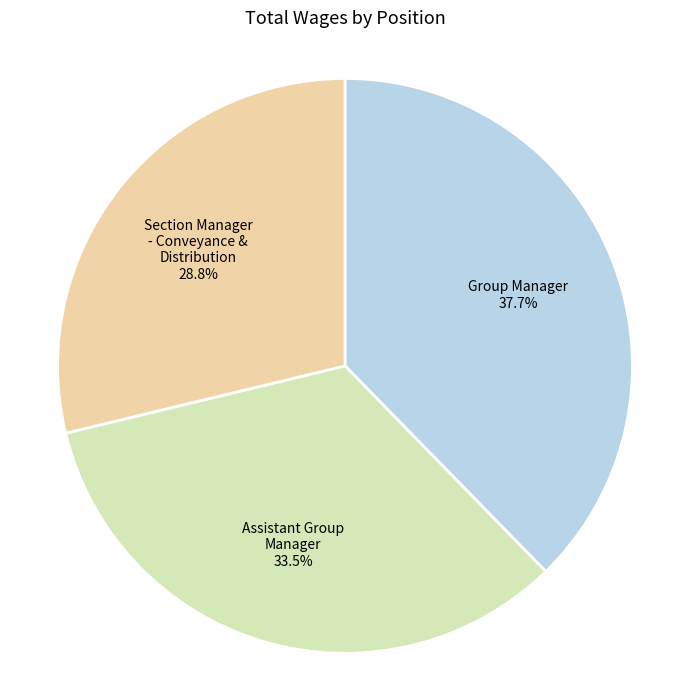

Which category has the smallest portion of the pie?

Section Manager - Conveyance & Distribution